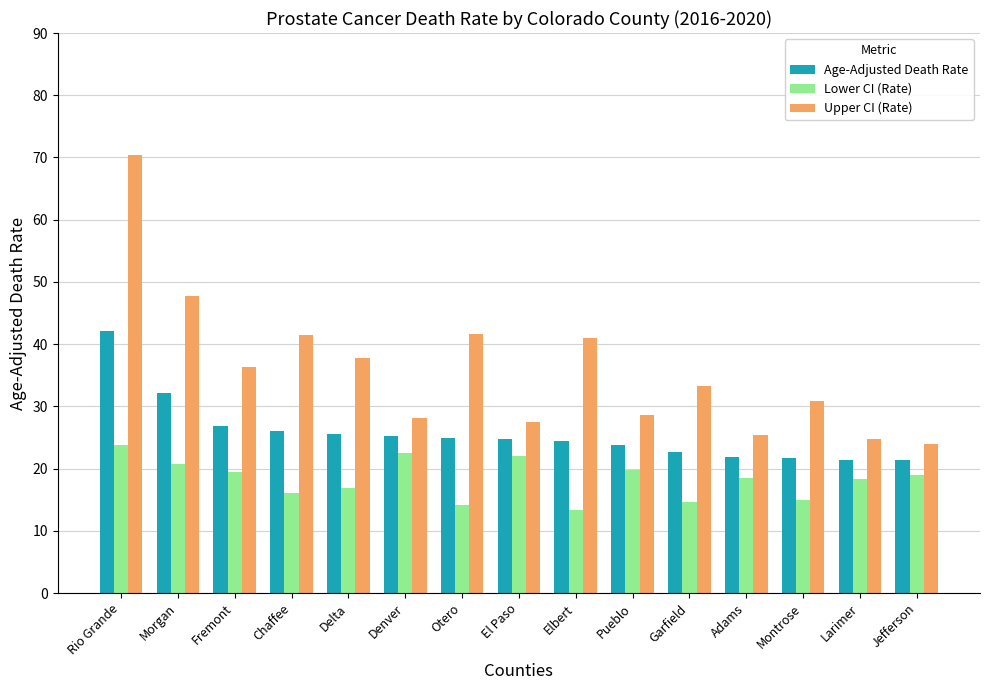

What position from the right is Morgan?

14